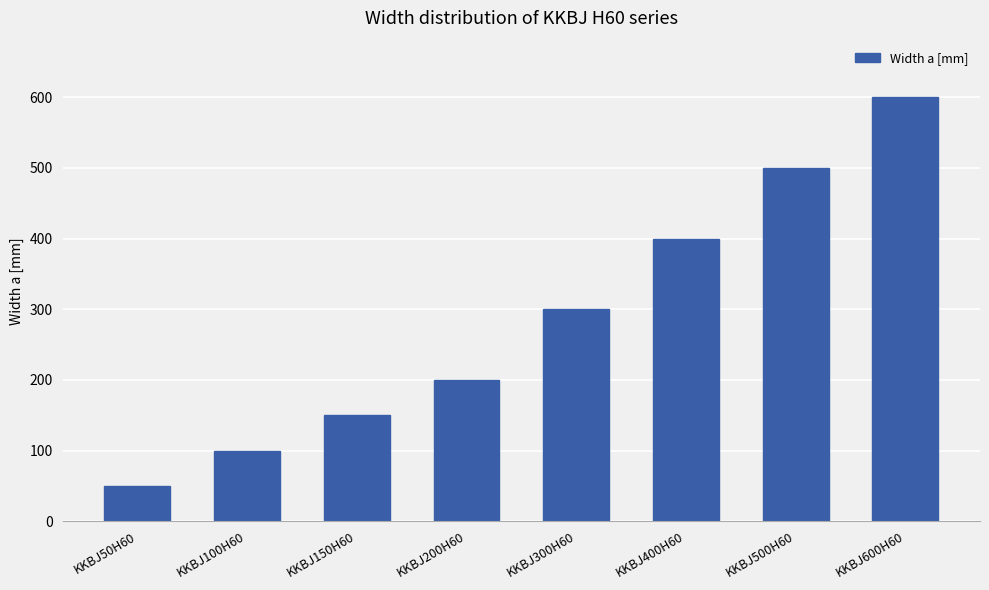

At which label is the value closest to 325?

KKBJ300H60